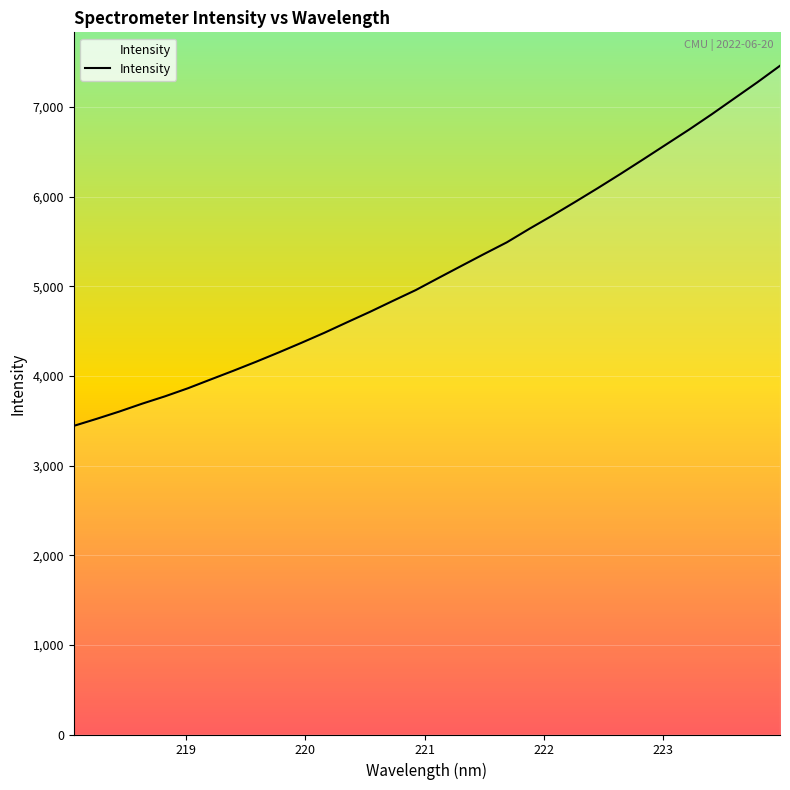

Does the chart display data point markers on the line(s)?

No